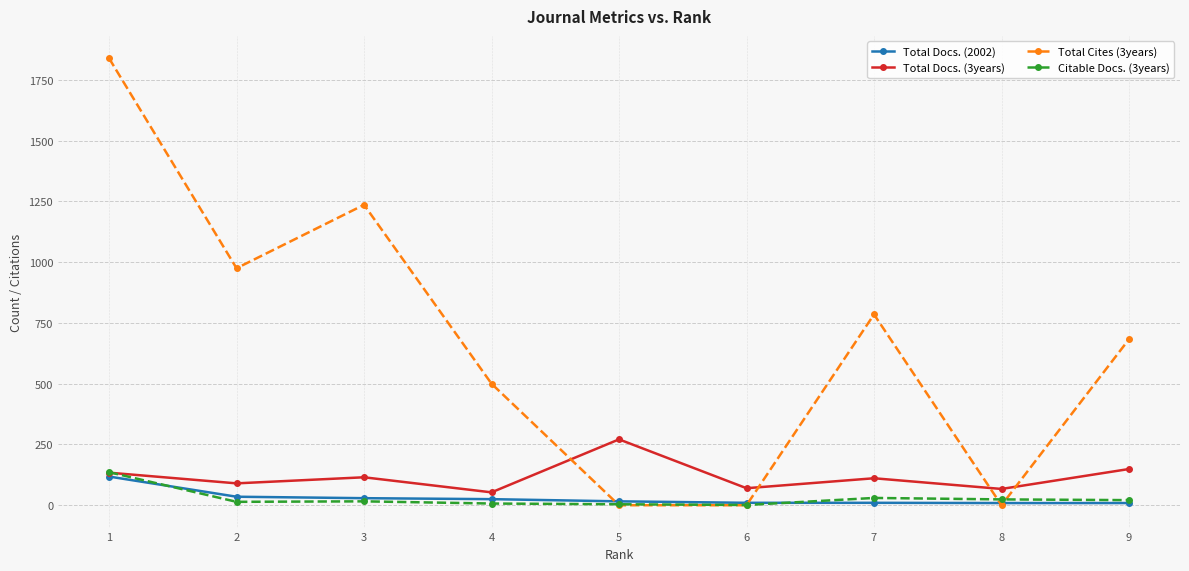

What is the sum of all Total Docs. (2002) values?

261